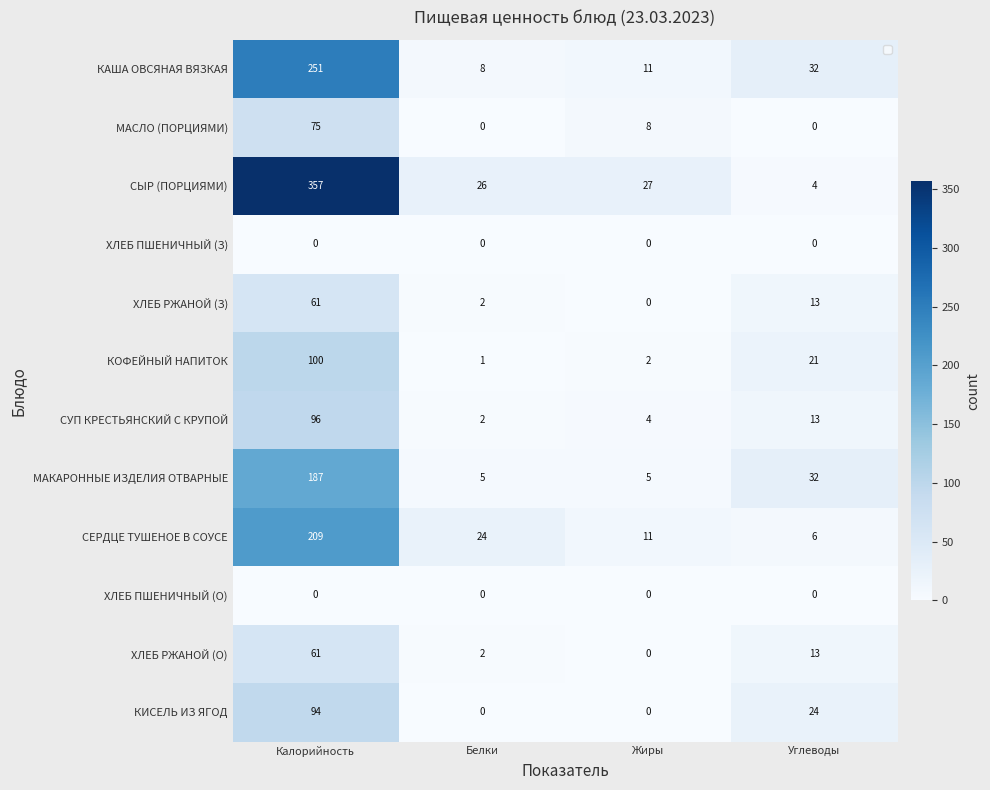

How many data points in КИСЕЛЬ ИЗ ЯГОД are less than 24?

2